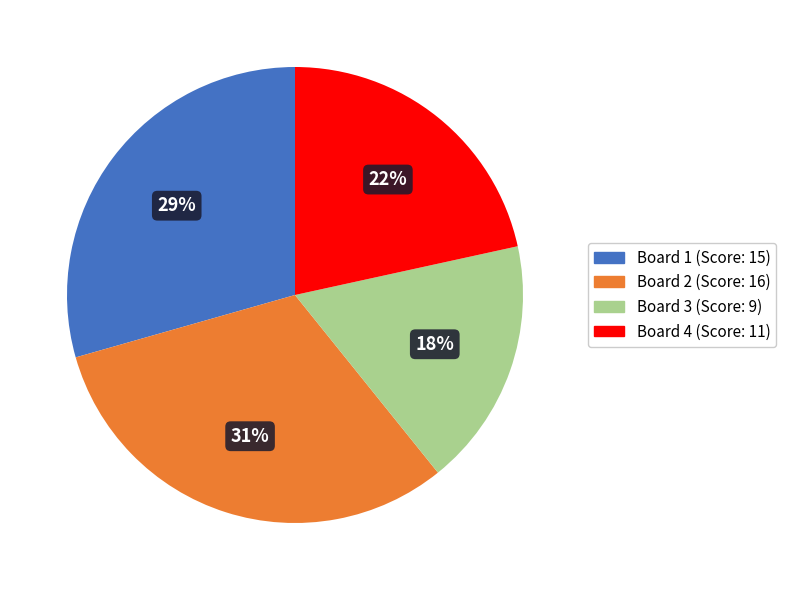

Approximately how many times larger is the value at Board 4 compared to Board 2?

0.7